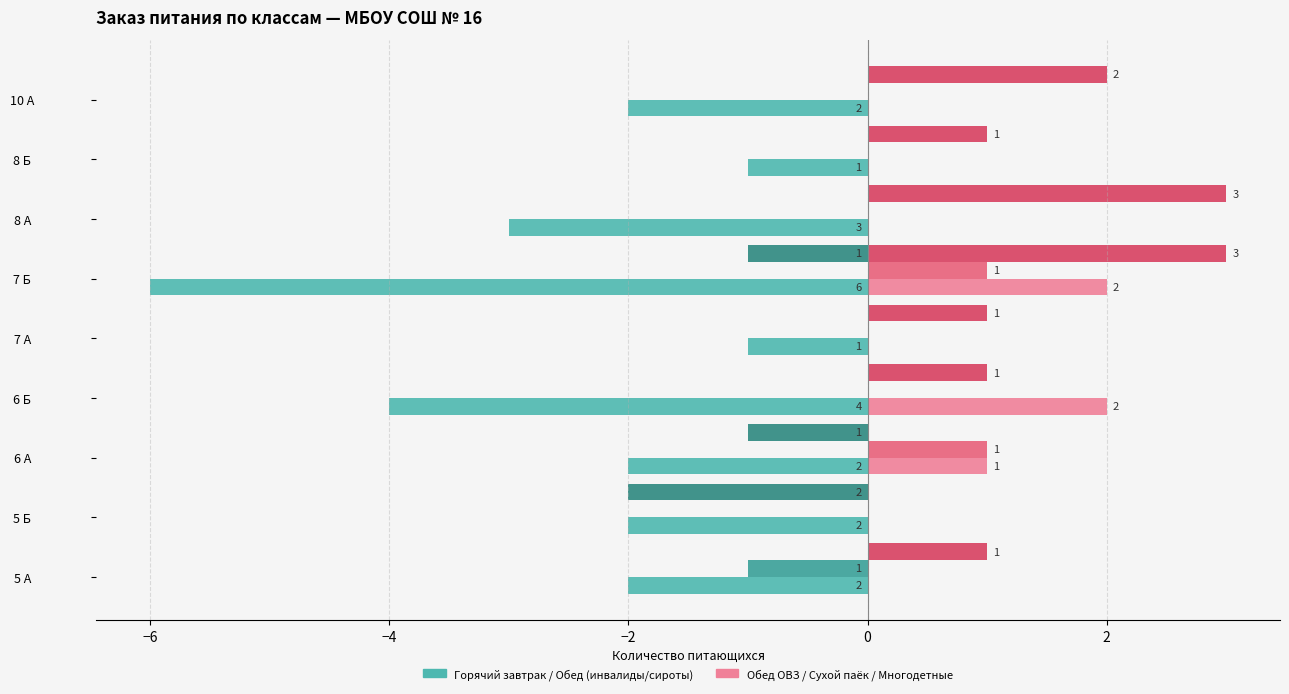

How many data points does each series have?

9